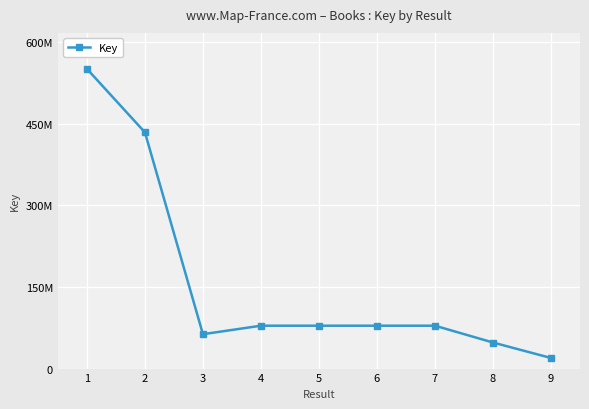

What is the smallest value displayed?

19461975